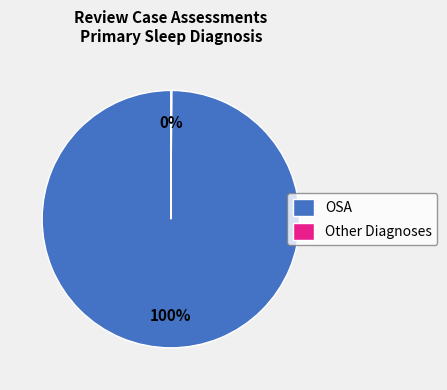

To the nearest percent, what is the average slice percentage?

50%